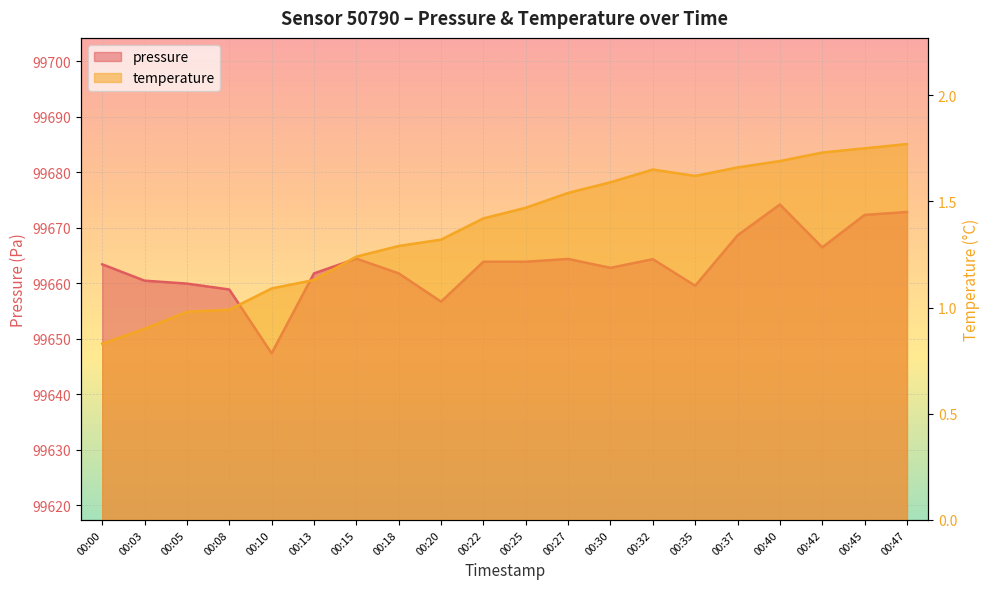

The temperature series shows 0.3 at 00:30. True or false?

False